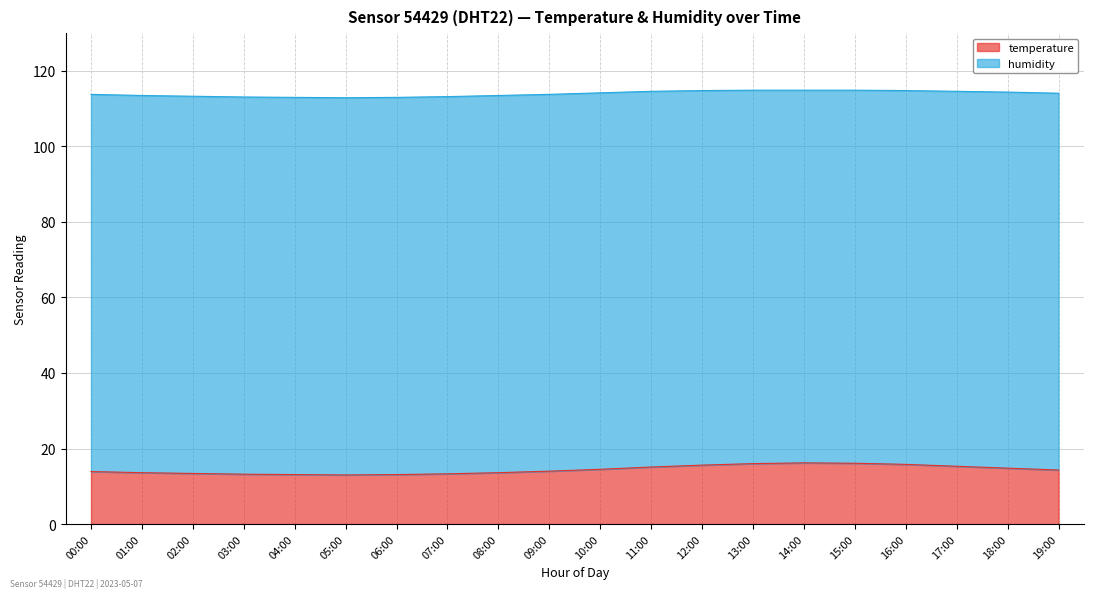

What is the sum of the values at 03:00 and 01:00?

26.8